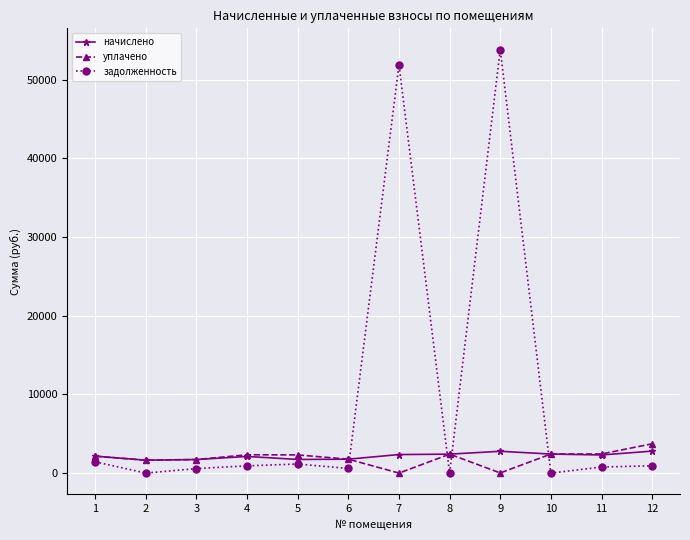

What is the sum of the начислено values at 6 and 10?

4186.6